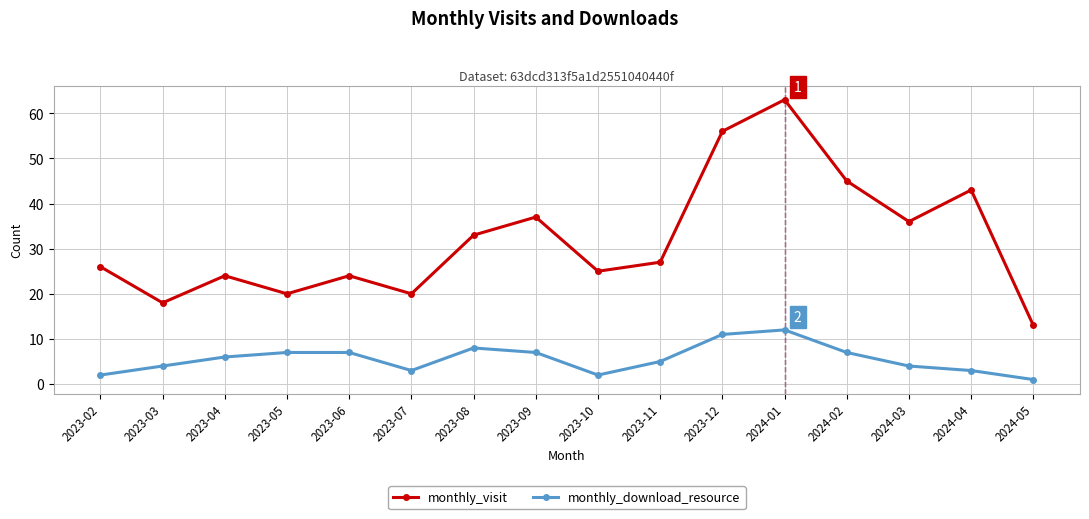

Reading right to left, what are all the values shown in this chart?

monthly_visit: 2024-05=13	2024-04=43	2024-03=36	2024-02=45	2024-01=63	2023-12=56	2023-11=27	2023-10=25	2023-09=37	2023-08=33	2023-07=20	2023-06=24	2023-05=20	2023-04=24	2023-03=18	2023-02=26
monthly_download_resource: 2024-05=1	2024-04=3	2024-03=4	2024-02=7	2024-01=12	2023-12=11	2023-11=5	2023-10=2	2023-09=7	2023-08=8	2023-07=3	2023-06=7	2023-05=7	2023-04=6	2023-03=4	2023-02=2